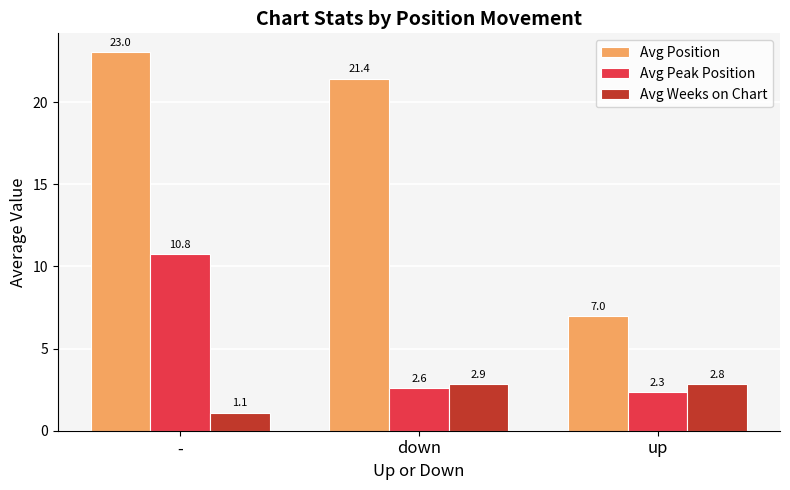

What is the value of the Avg Weeks on Chart bar at the 2nd from the left?

2.9